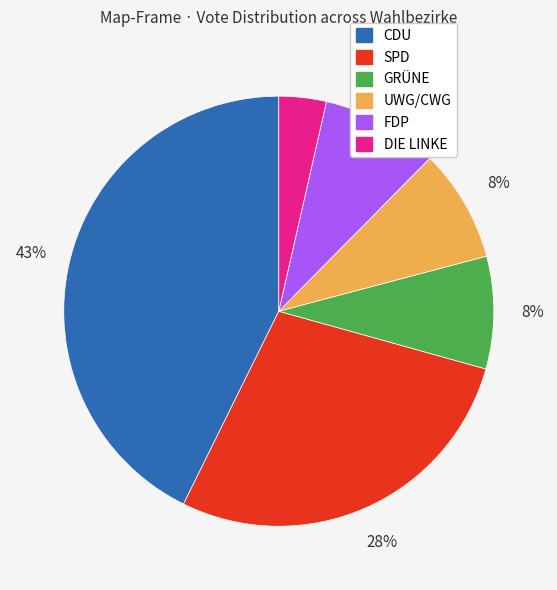

To the nearest percent, what is the average slice percentage?

17%